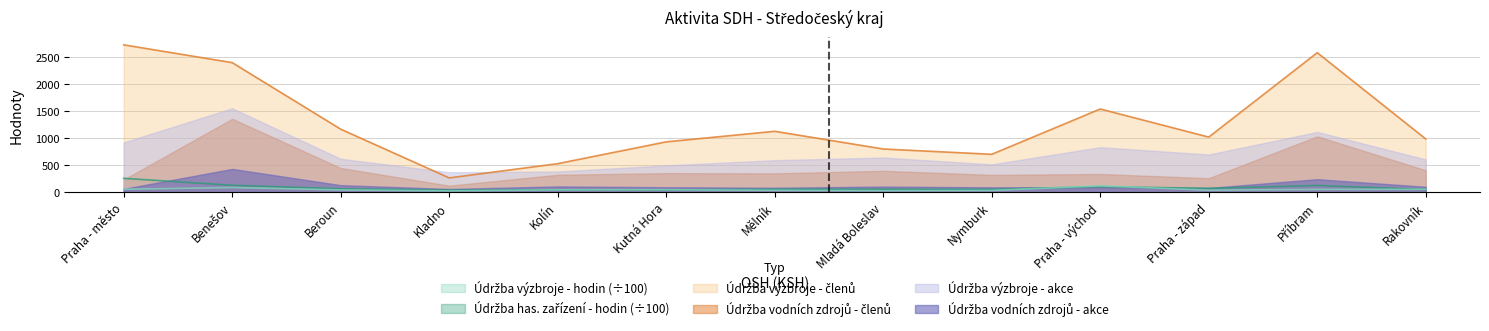

True or false: Údržba výzbroje - členů and Údržba výzbroje - hodin intersect in this chart.

False